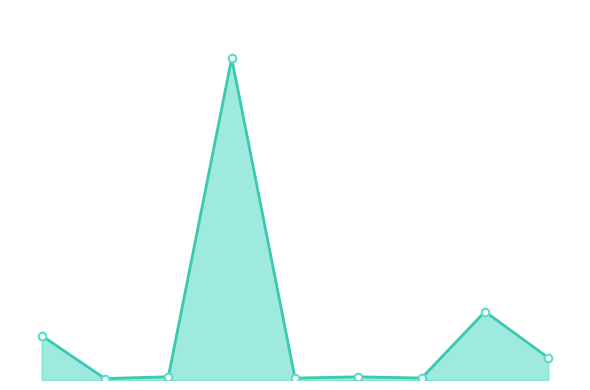

Is this an area chart (filled region under the line)?

Yes